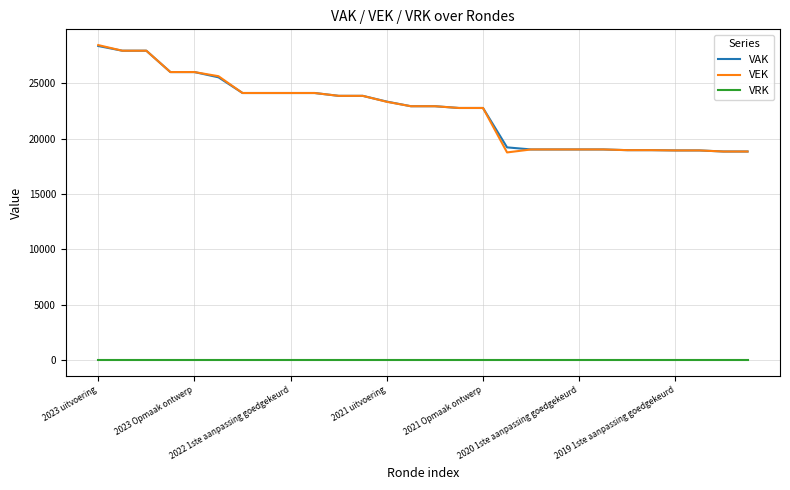

True or false: VRK and VAK cross at least once.

False